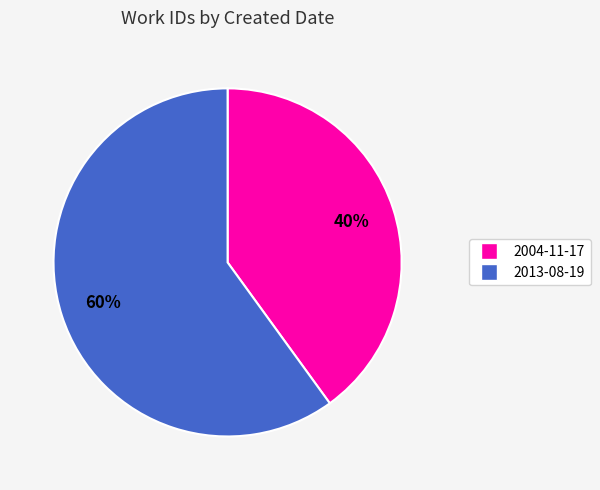

What is the ratio of the value at 2004-11-17 to the value at 2013-08-19?

0.7